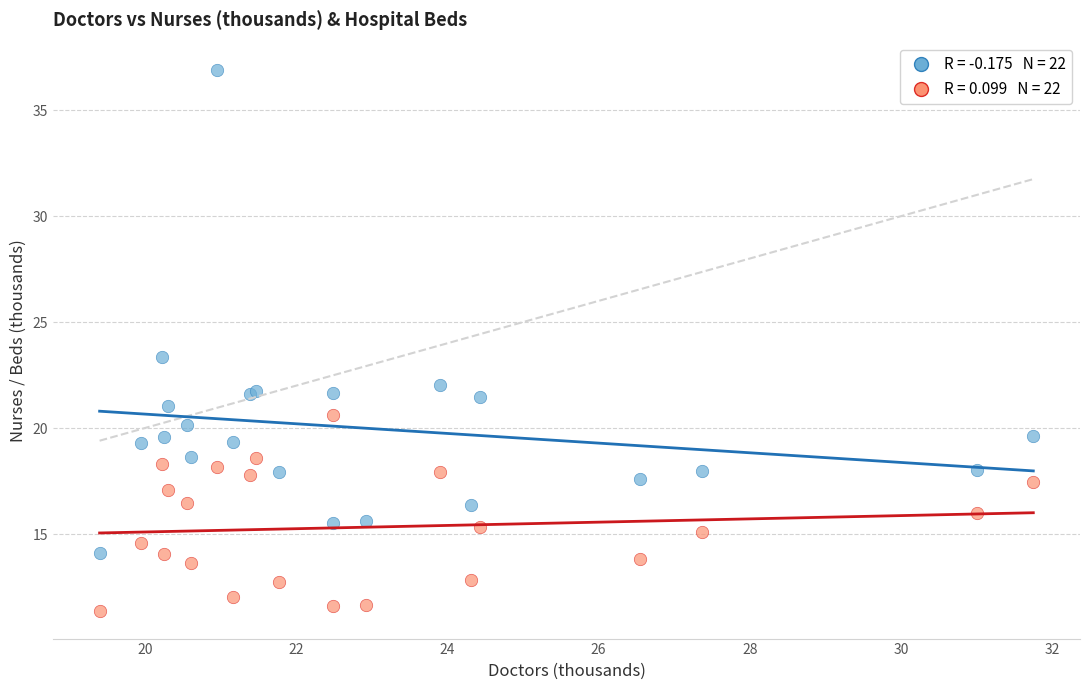

Across all series, what Y value is closest to 24?

23.4